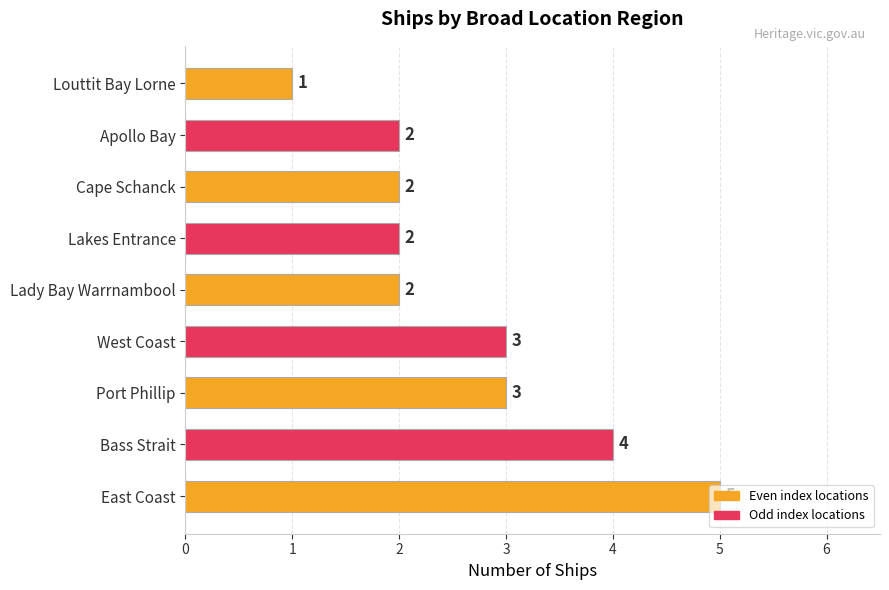

How many values are between 2 and 3?

6